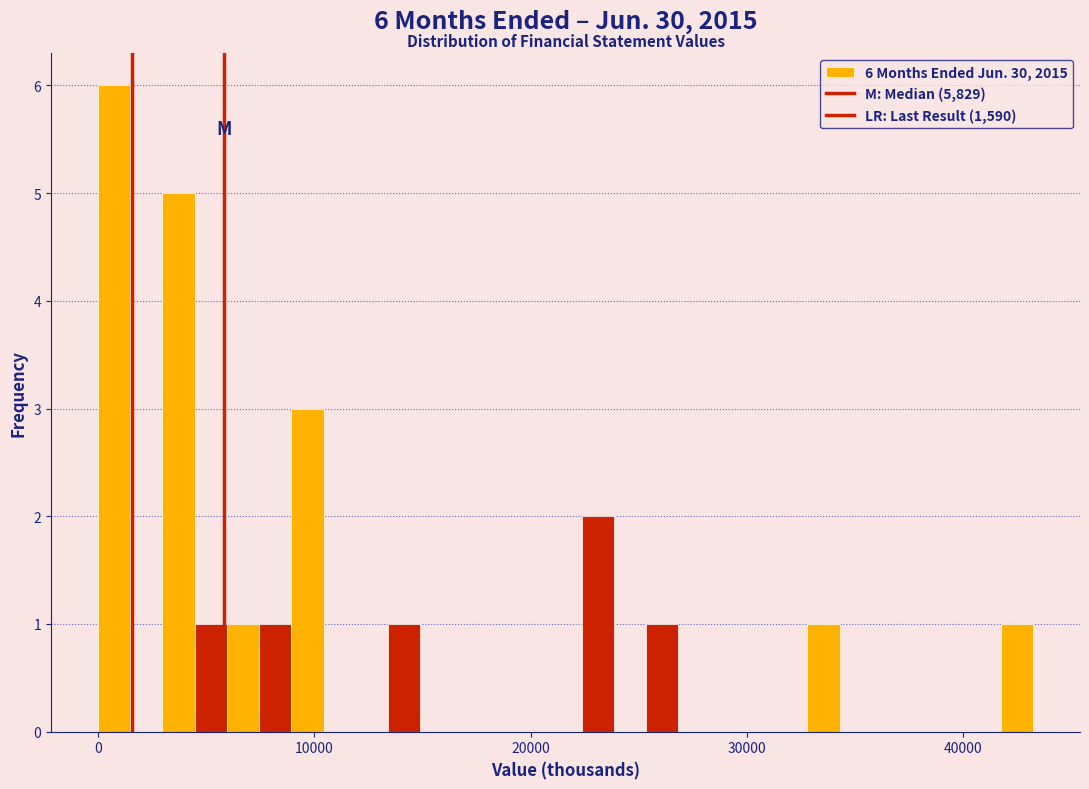

Read against the x-axis, roughly where is the centre of the tallest bar?

1000